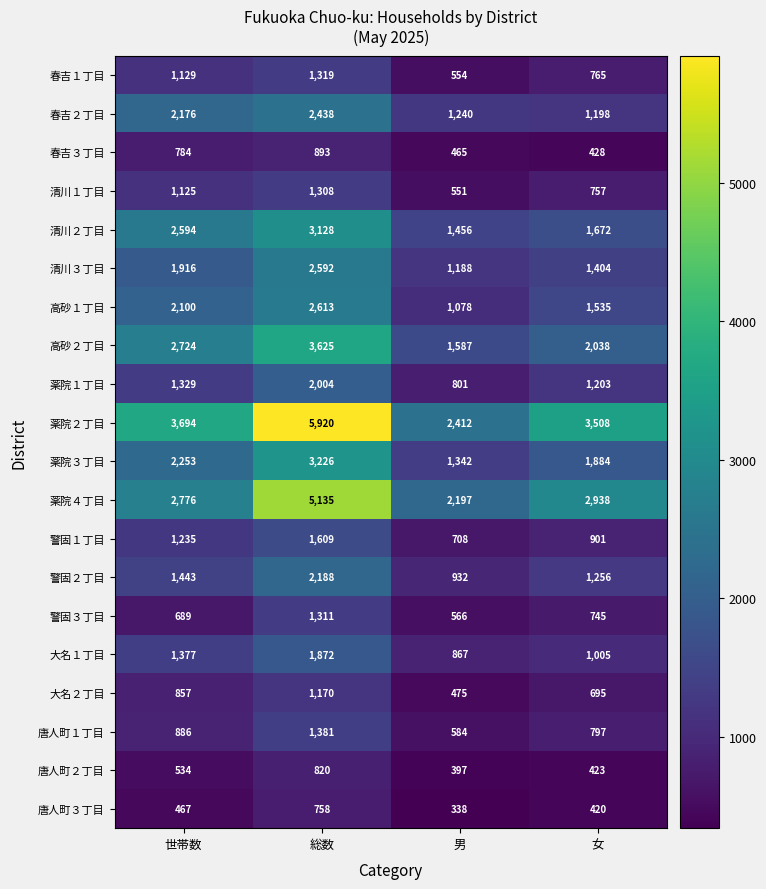

The 警固１丁目 series shows 203 at 女. True or false?

False